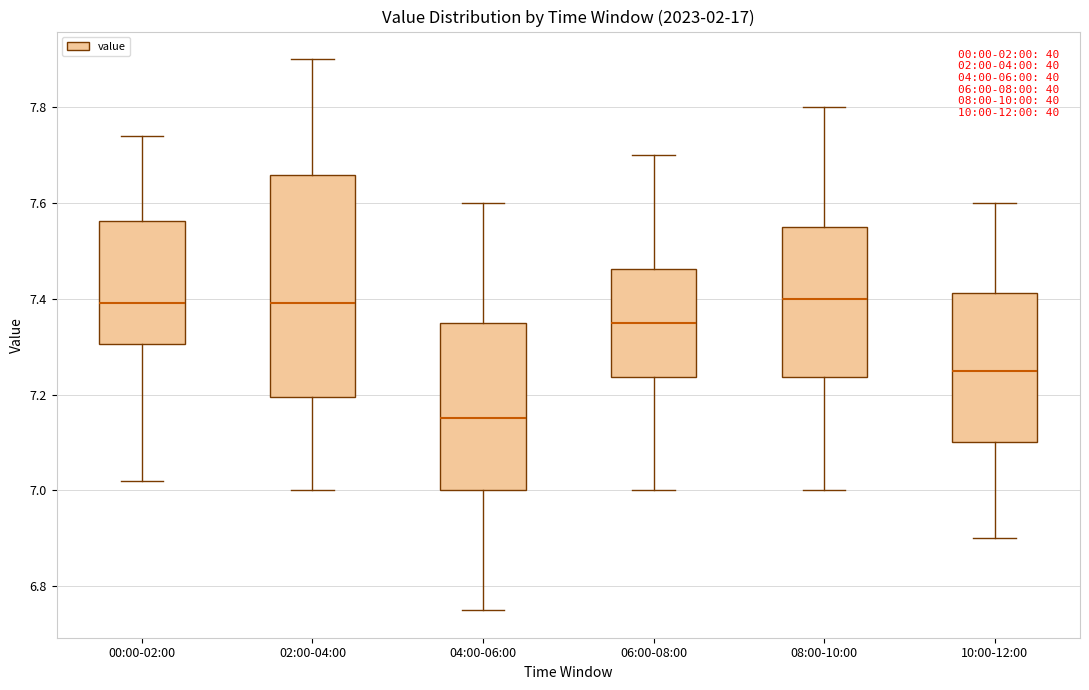

Reading left to right, read every box against the y-axis: the position of its median line, the range the box covers, and the ends of its whiskers. The values are not printed on the chart, so give them approximately, as read against the axis.

00:00-02:00: median 7.40, box 7.30 to 7.56, whiskers 7.02 to 7.74
02:00-04:00: median 7.40, box 7.20 to 7.66, whiskers 7.00 to 7.90
04:00-06:00: median 7.16, box 7.00 to 7.36, whiskers 6.76 to 7.60
06:00-08:00: median 7.36, box 7.24 to 7.46, whiskers 7.00 to 7.70
08:00-10:00: median 7.40, box 7.24 to 7.56, whiskers 7.00 to 7.80
10:00-12:00: median 7.26, box 7.10 to 7.42, whiskers 6.90 to 7.60